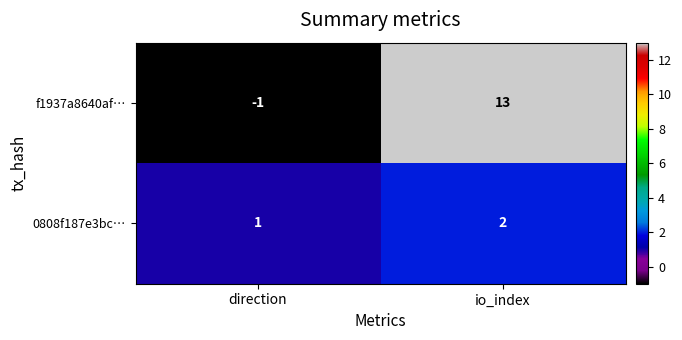

How many values in f1937a8640af… are above zero?

1